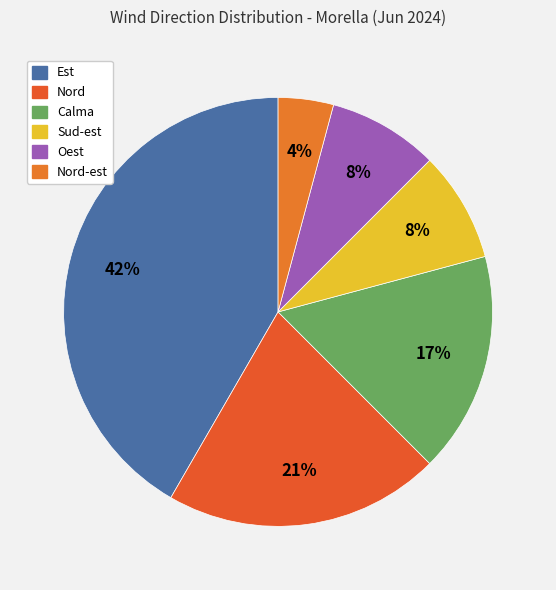

Which slice is the smallest?

Nord-est